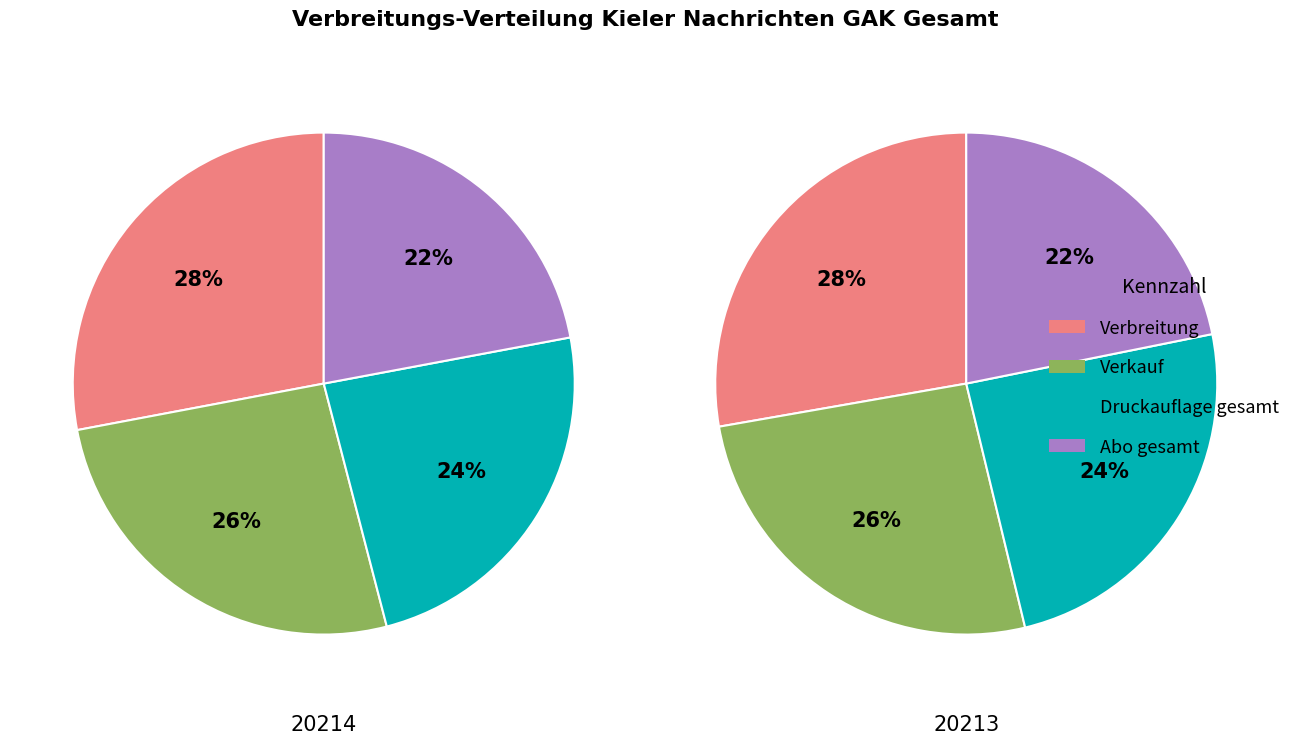

Which category has the smallest portion of the pie?

Abo gesamt